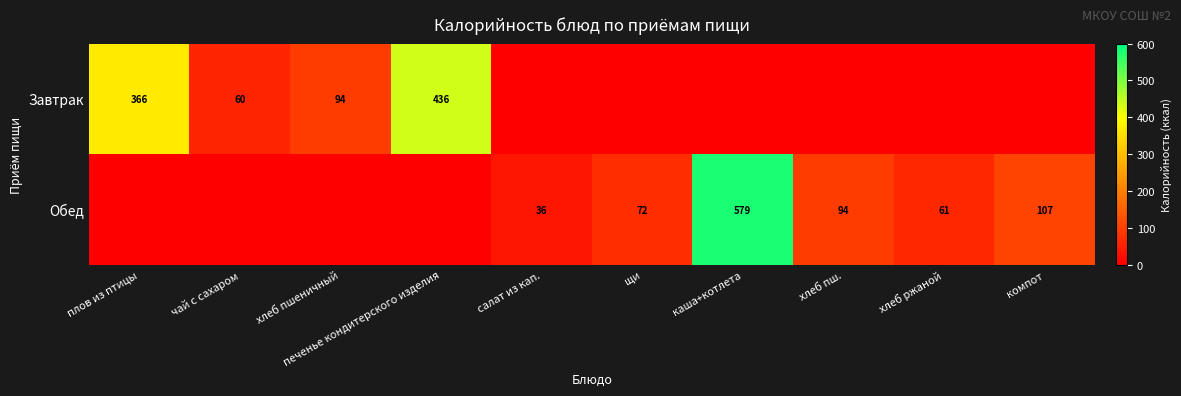

What is the sum of the Завтрак values at чай с сахаром and плов из птицы?

426